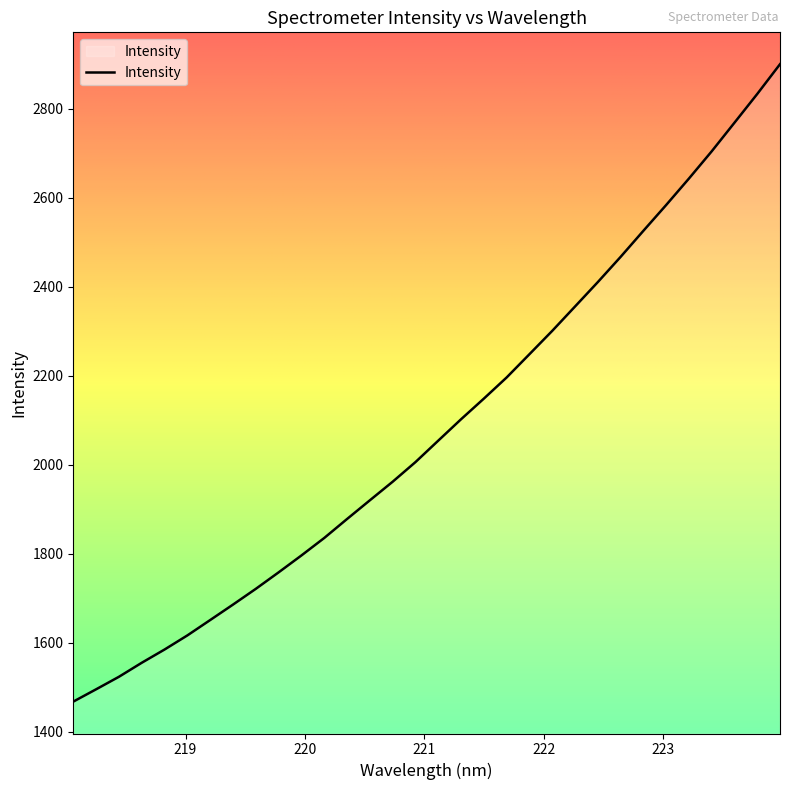

What is the difference between the maximum and minimum values?

1432.2